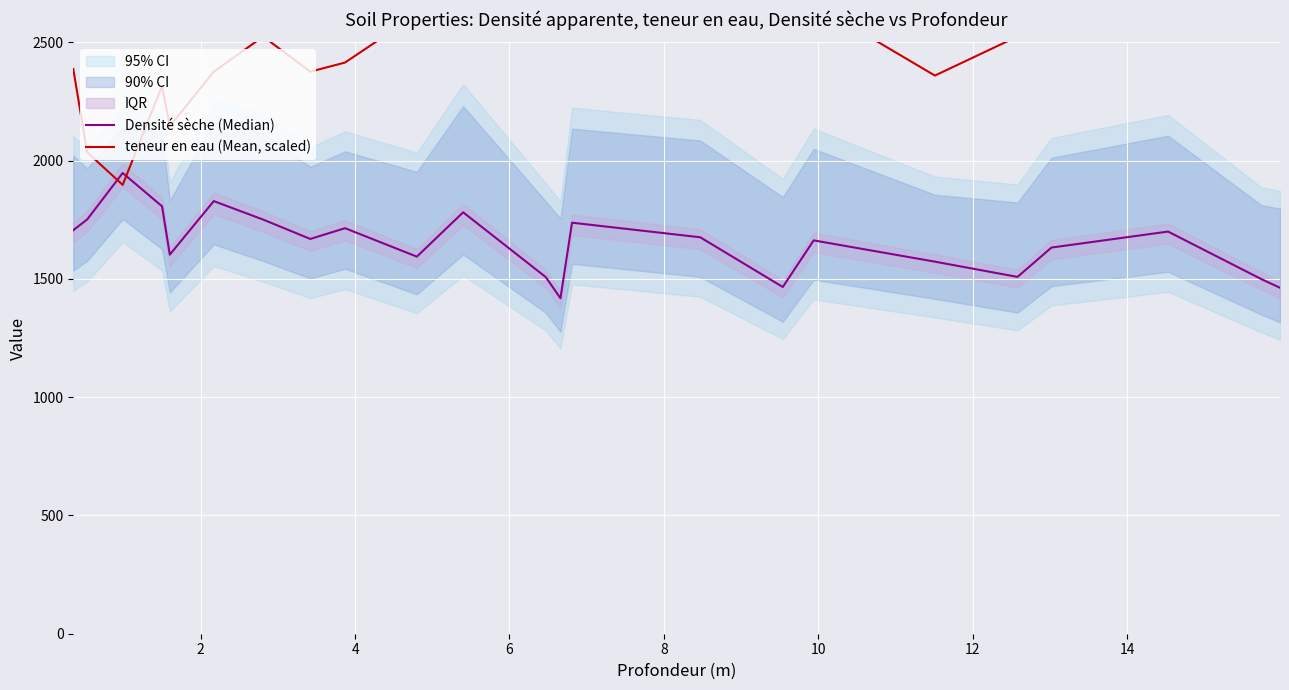

List the series in order of their overall mean, highest first.

teneur en eau (Mean, scaled), Densité sèche (Median)